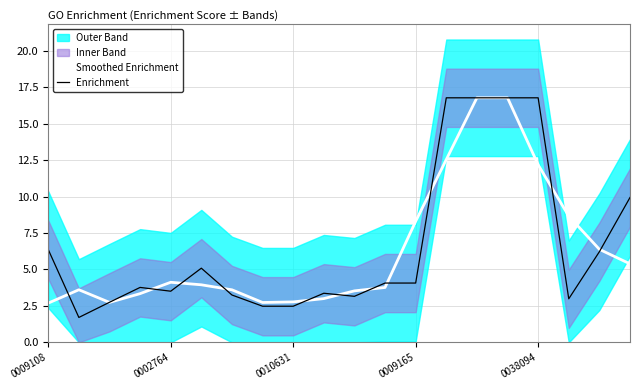

What is the lowest value of the Smoothed Enrichment series?

2.7